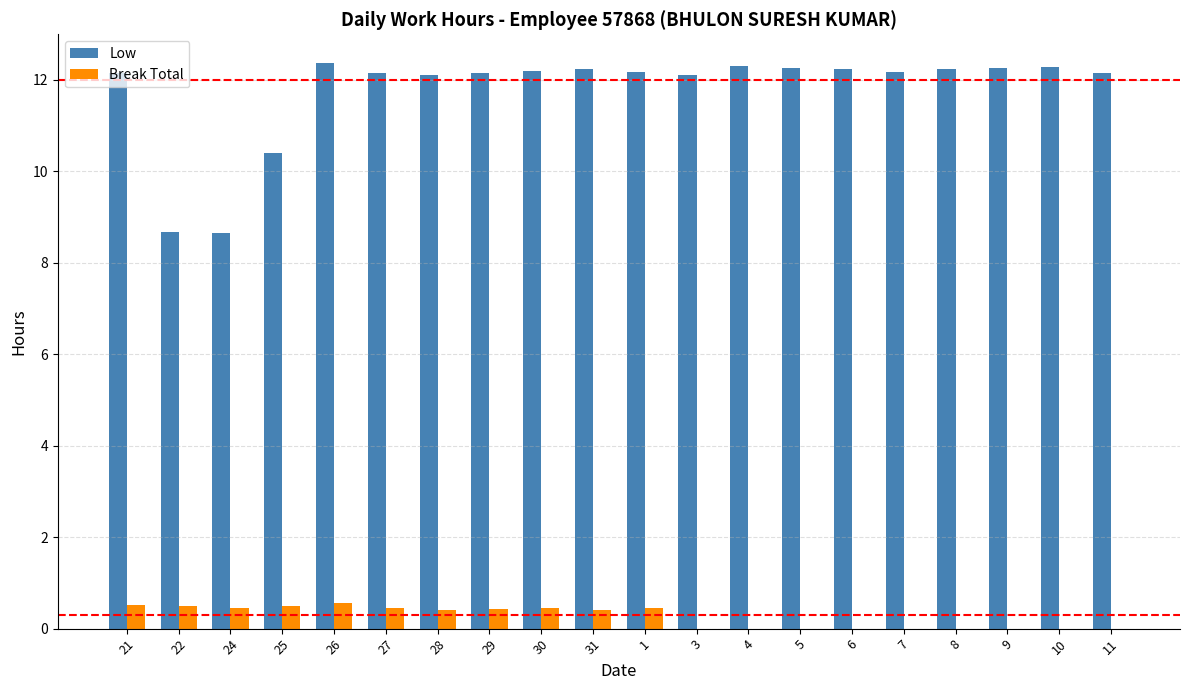

What are all the series names shown in the legend?

Low, Break Total